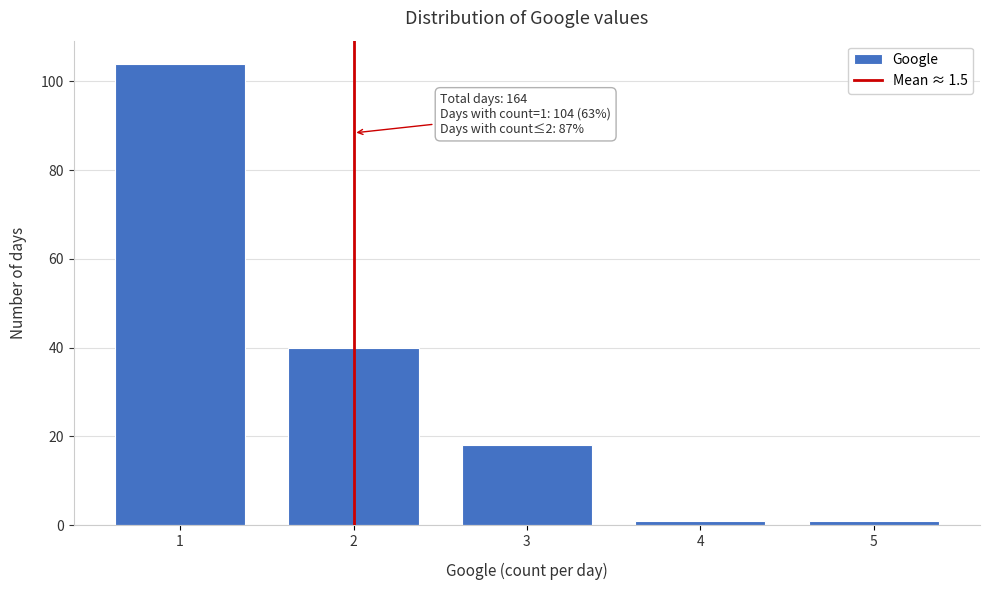

Reading right to left, transcribe all the data shown in this chart.

1	1	18	40	104